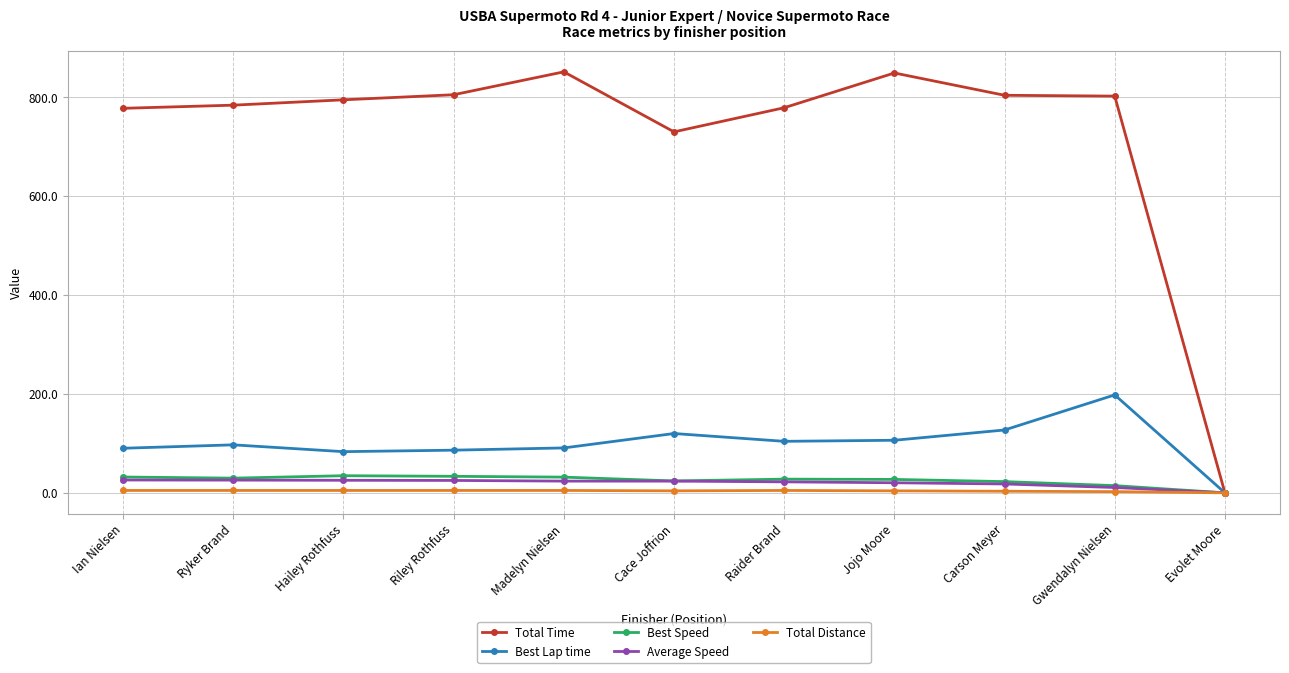

What is the sum of all Total Distance values?

42.4